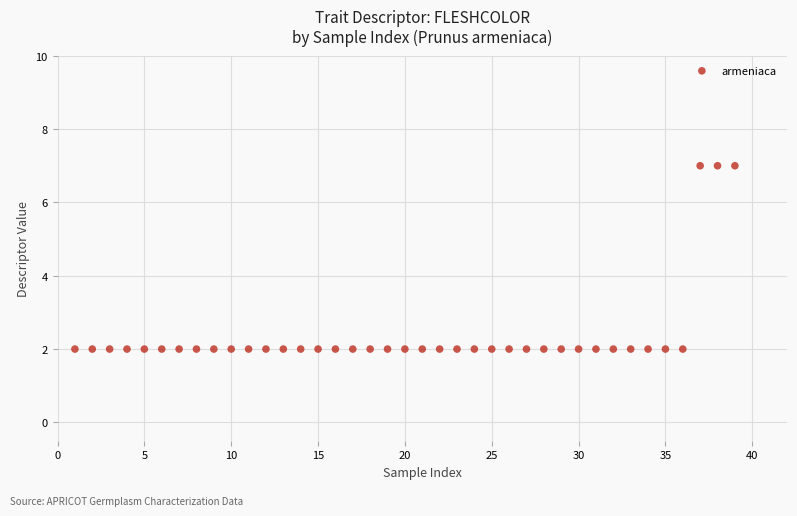

What is the range of X values (max minus min)?

38